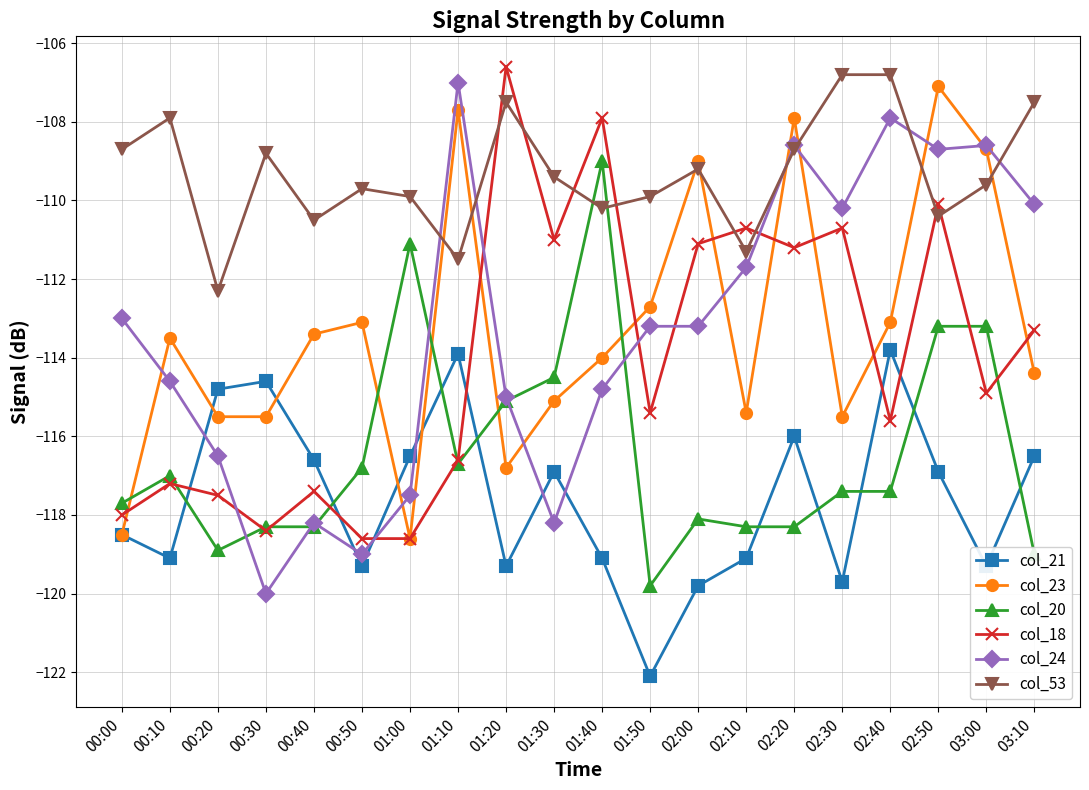

Read the col_24 value at 00:20.

-116.5